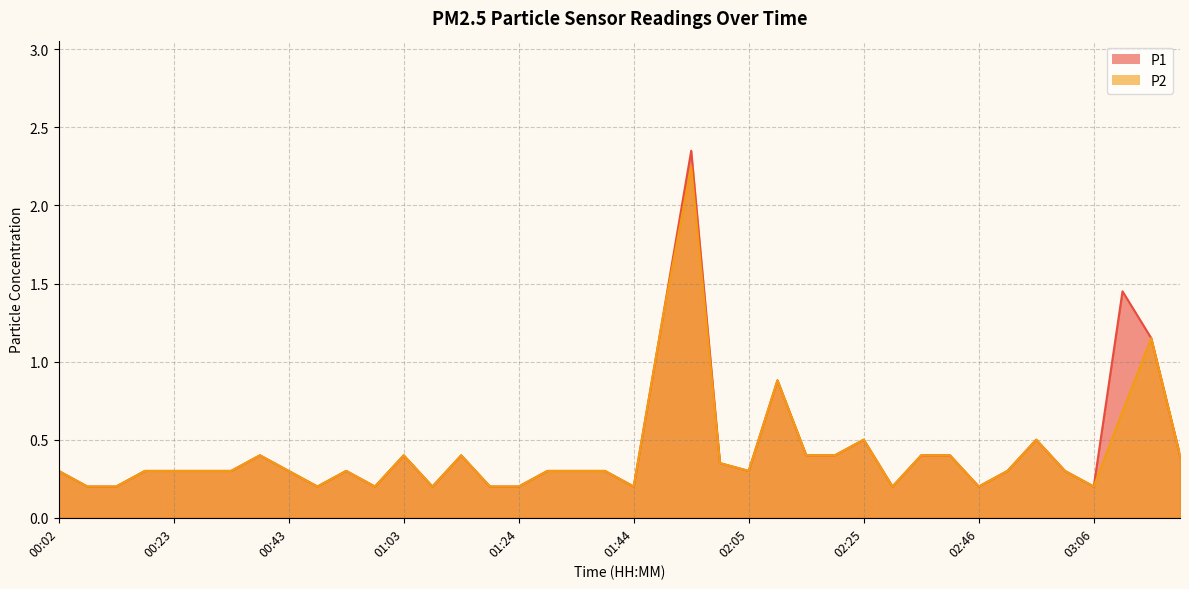

What is the greatest value displayed?

2.4